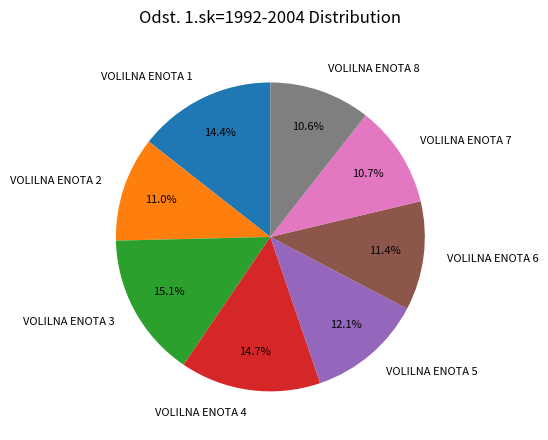

True or false: VOLILNA ENOTA 2 accounts for 20% of the total.

False